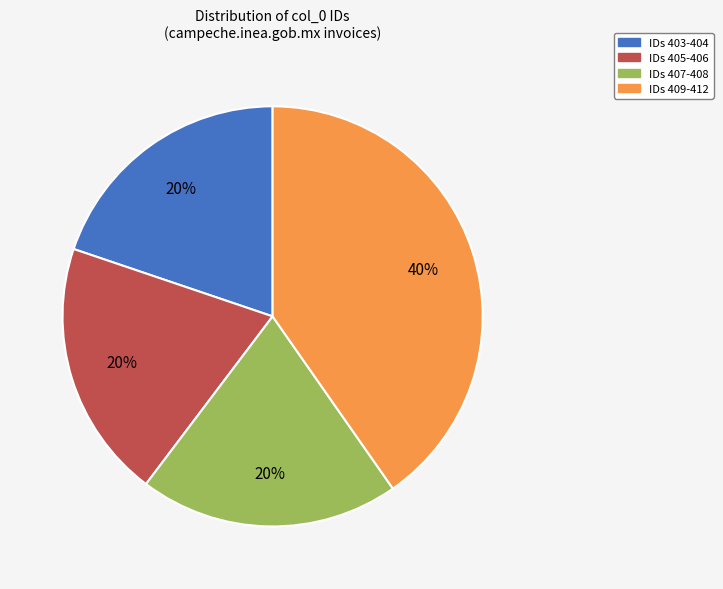

Count the number of slices in the pie.

4